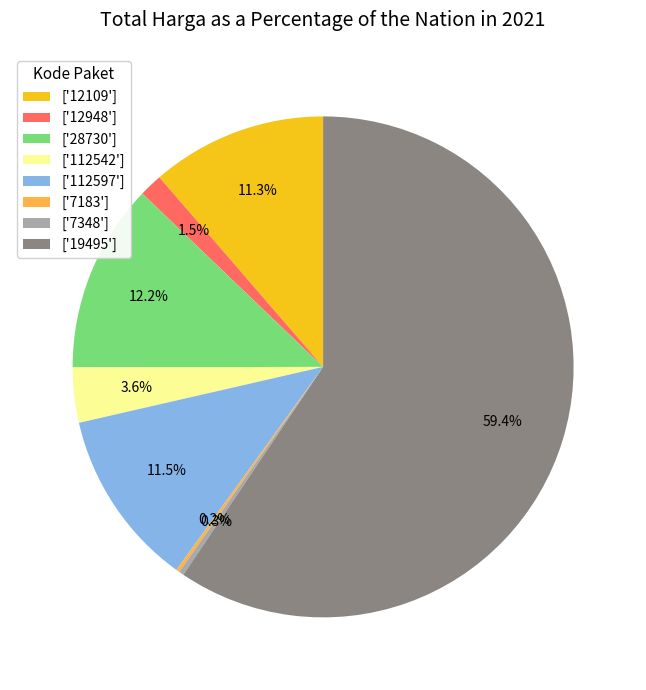

What percentage do ['12948'] and ['7348'] together represent?

1.8%